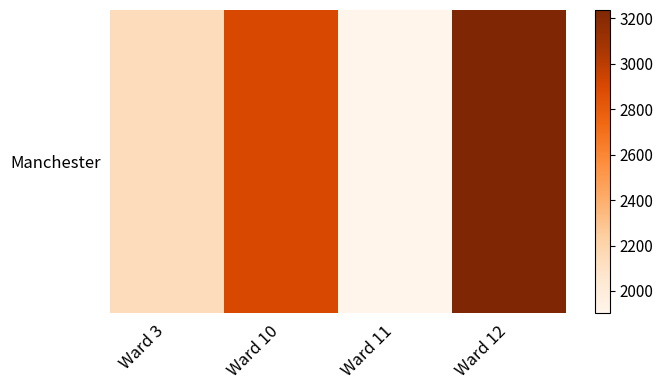

What value does the data have at Ward 10?

2899